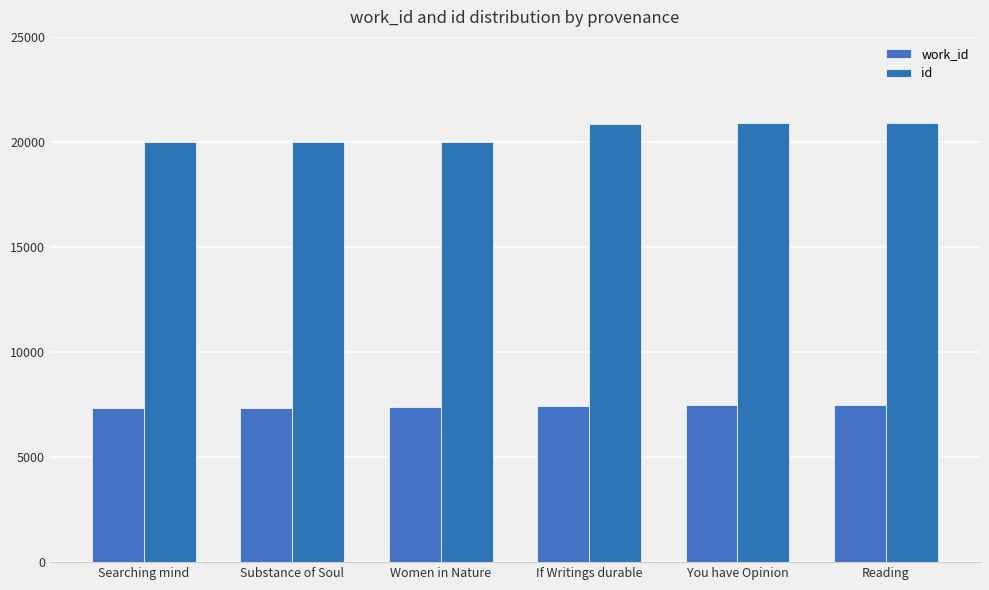

How many data points in work_id are less than 7453?

3